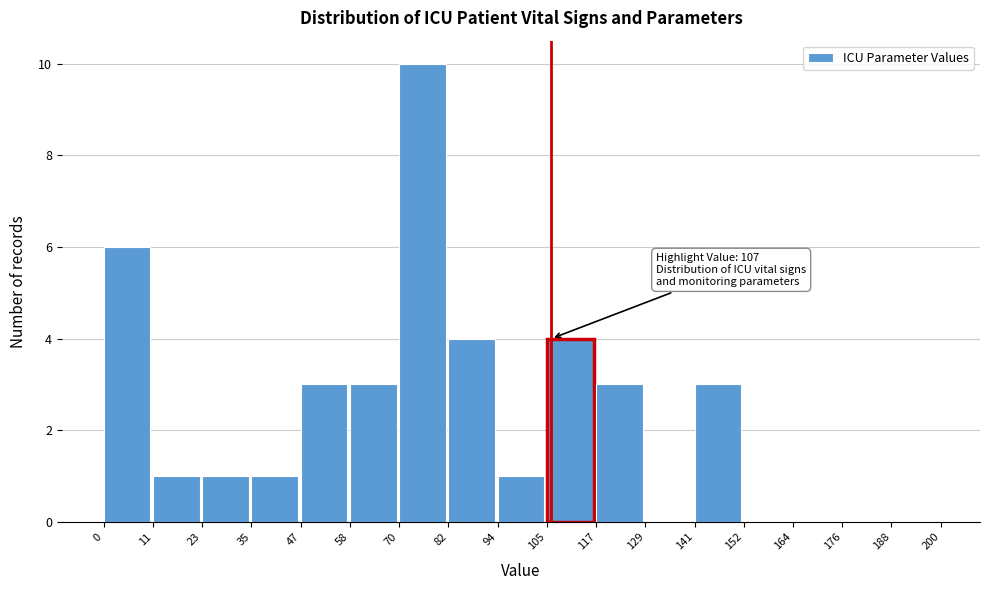

Which range on the x-axis has the tallest bar?

70 to 82